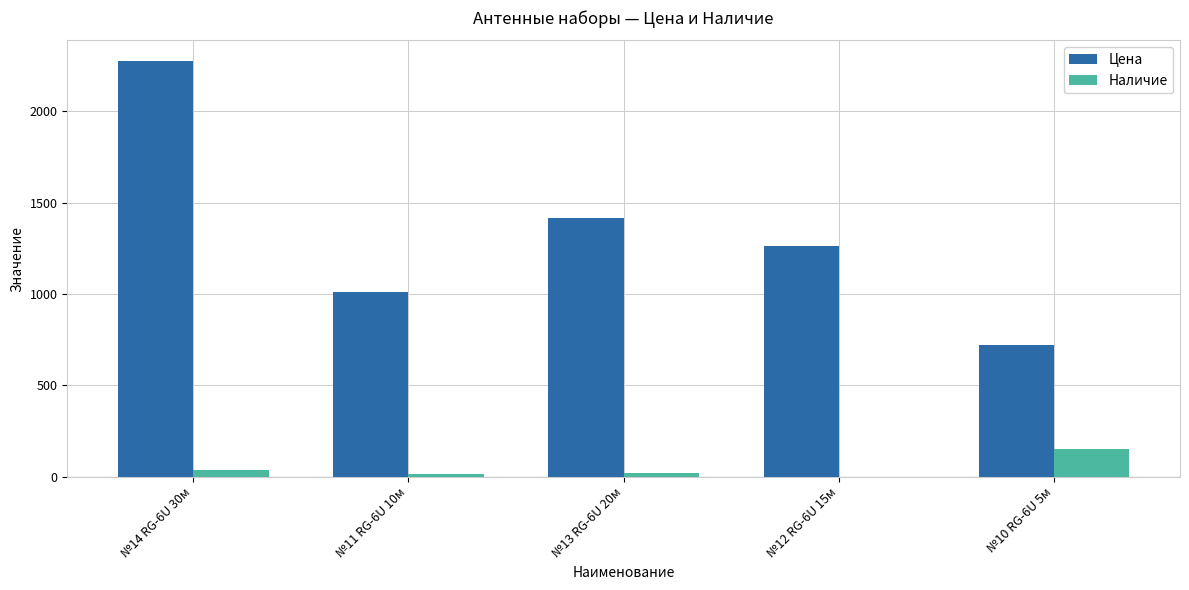

Which label corresponds to the largest value in the chart?

№14 RG-6U 30м